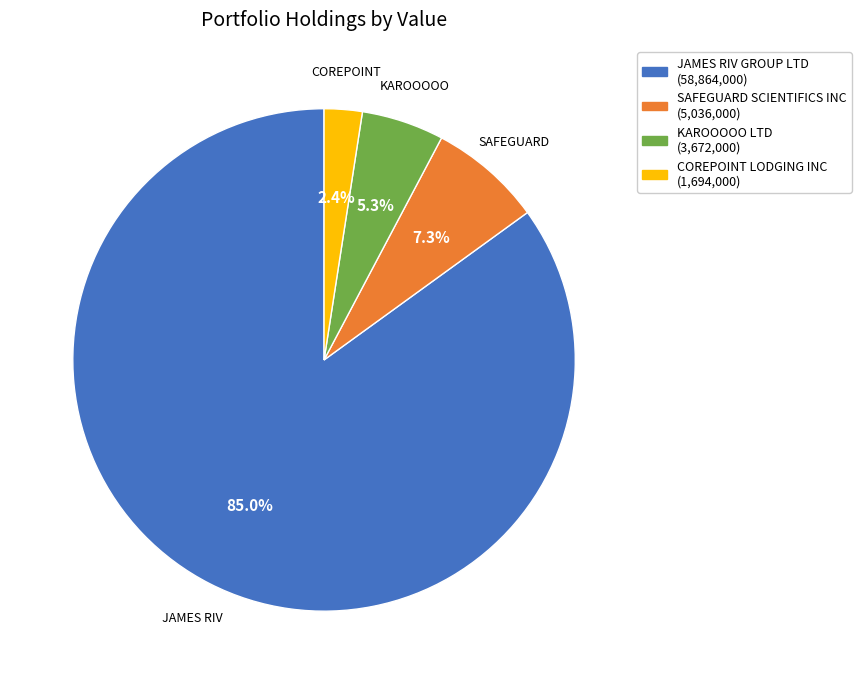

True or false: SAFEGUARD SCIENTIFICS INC accounts for 7% of the total.

True